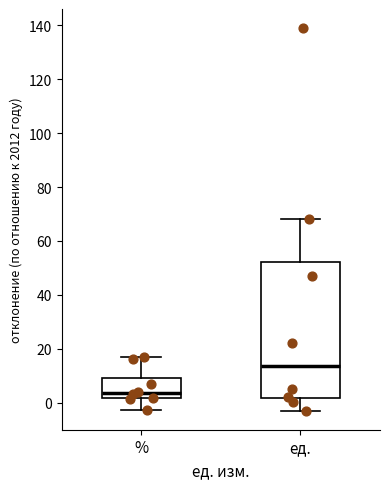

Where does the median line of the box for % sit on the y-axis? The values are not printed on the chart, so give them approximately, as read against the axis.

4